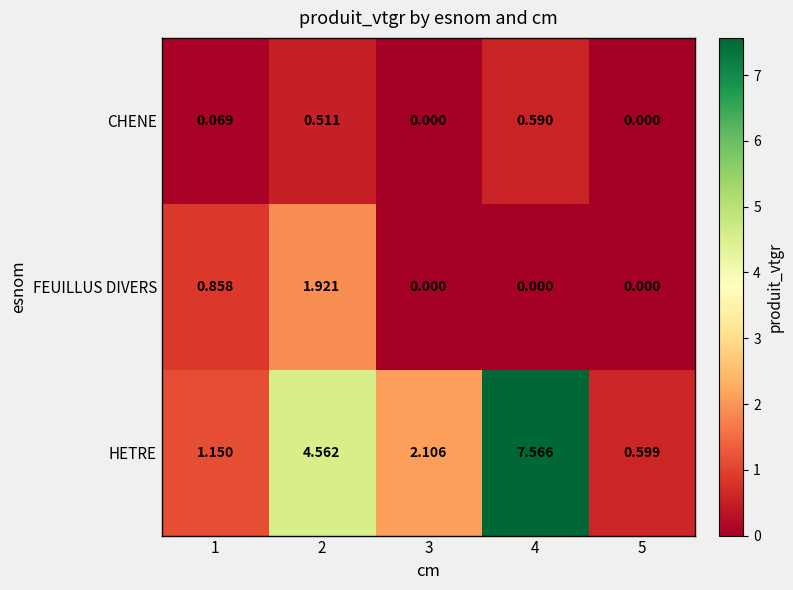

Which series has the widest spread of values?

HETRE